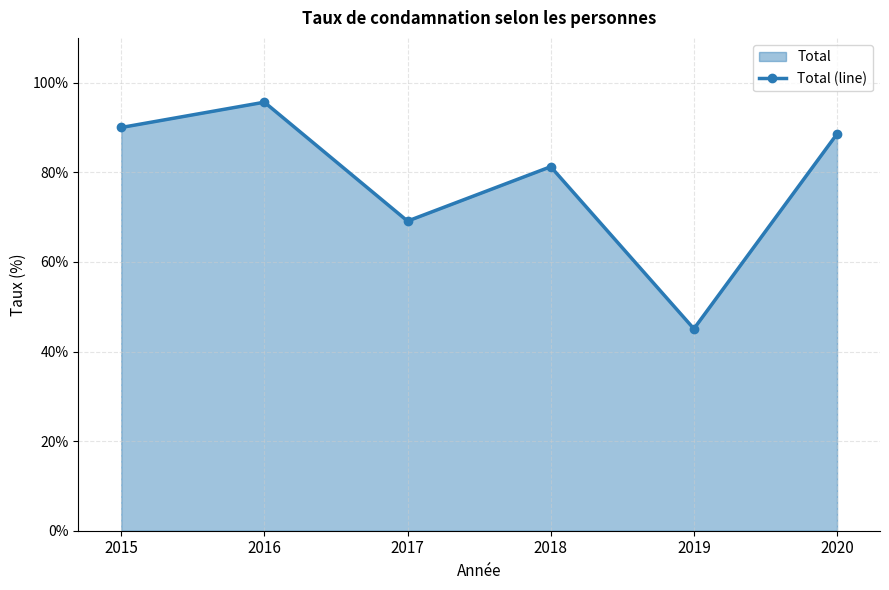

How many interior local valleys (lower than both neighbors) does the data have?

2